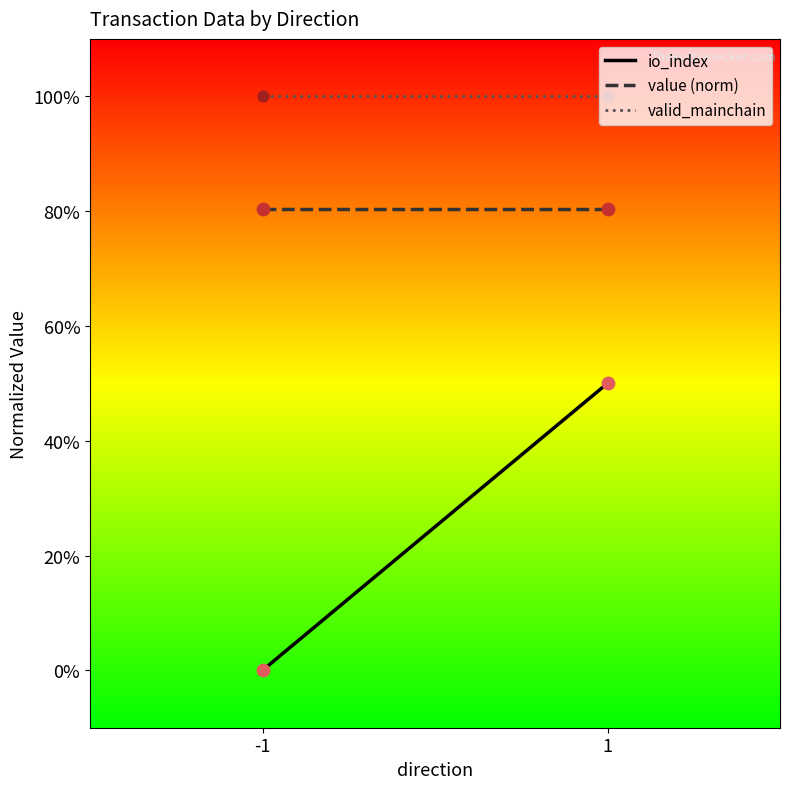

What are all the series names shown in the legend?

io_index, value (norm), valid_mainchain